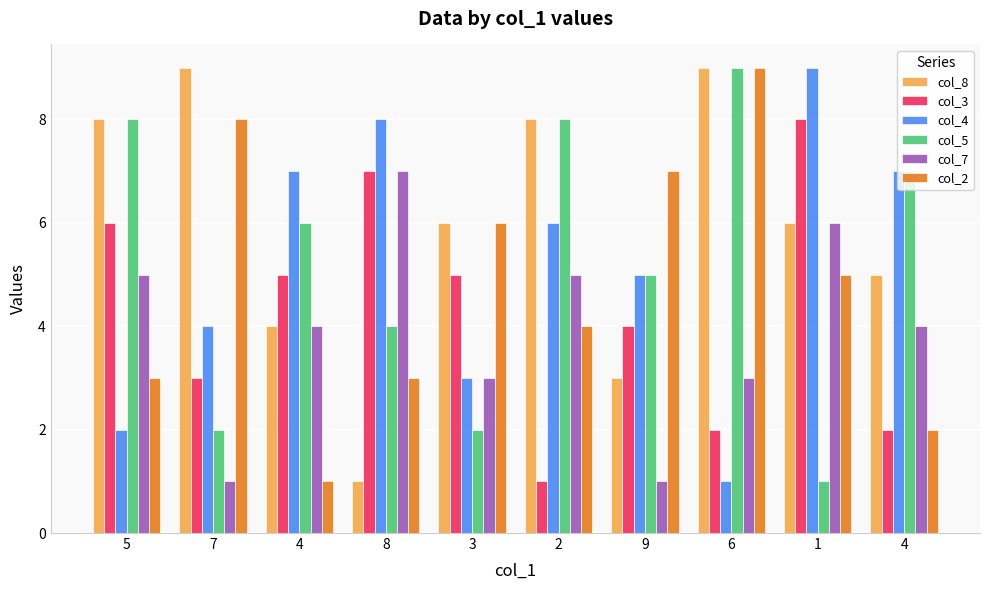

Count the number of data series in this chart.

6